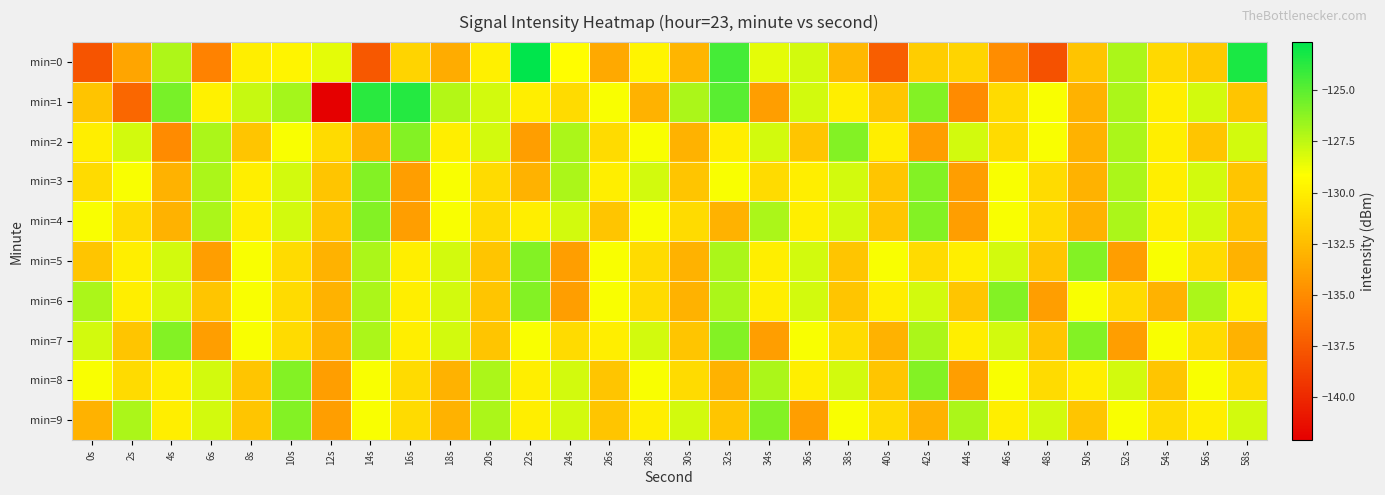

Reading right to left, extract all data points from this chart.

min=0: 58s=-123.4	56s=-131.9	54s=-131.1	52s=-127.0	50s=-132.1	48s=-137.9	46s=-134.9	44s=-131.2	42s=-131.6	40s=-137.2	38s=-132.7	36s=-128.0	34s=-128.5	32s=-124.4	30s=-132.8	28s=-129.7	26s=-133.5	24s=-129.2	22s=-122.7	20s=-129.9	18s=-133.3	16s=-131.3	14s=-137.5	12s=-128.4	10s=-129.7	8s=-129.9	6s=-135.5	4s=-127.1	2s=-133.7	0s=-137.8
min=1: 58s=-132.0	56s=-128.0	54s=-130.0	52s=-127.0	50s=-133.0	48s=-129.0	46s=-131.0	44s=-135.0	42s=-126.0	40s=-132.0	38s=-130.0	36s=-128.0	34s=-134.0	32s=-125.0	30s=-127.0	28s=-133.0	26s=-129.0	24s=-131.0	22s=-130.0	20s=-128.0	18s=-127.3	16s=-123.6	14s=-123.8	12s=-142.1	10s=-126.9	8s=-127.7	6s=-129.8	4s=-125.7	2s=-136.8	0s=-132.1
min=2: 58s=-128.0	56s=-132.0	54s=-130.0	52s=-127.0	50s=-133.0	48s=-129.0	46s=-131.0	44s=-128.0	42s=-134.0	40s=-130.0	38s=-126.0	36s=-132.0	34s=-128.0	32s=-130.0	30s=-133.0	28s=-129.0	26s=-131.0	24s=-127.0	22s=-134.0	20s=-128.0	18s=-130.0	16s=-126.0	14s=-133.0	12s=-131.0	10s=-129.0	8s=-132.0	6s=-127.0	4s=-135.0	2s=-128.0	0s=-130.0
min=3: 58s=-132.0	56s=-128.0	54s=-130.0	52s=-127.0	50s=-133.0	48s=-131.0	46s=-129.0	44s=-134.0	42s=-126.0	40s=-132.0	38s=-128.0	36s=-130.0	34s=-131.0	32s=-129.0	30s=-132.0	28s=-128.0	26s=-130.0	24s=-127.0	22s=-133.0	20s=-131.0	18s=-129.0	16s=-134.0	14s=-126.0	12s=-132.0	10s=-128.0	8s=-130.0	6s=-127.0	4s=-133.0	2s=-129.0	0s=-131.0
min=4: 58s=-132.0	56s=-128.0	54s=-130.0	52s=-127.0	50s=-133.0	48s=-131.0	46s=-129.0	44s=-134.0	42s=-126.0	40s=-132.0	38s=-128.0	36s=-130.0	34s=-127.0	32s=-133.0	30s=-131.0	28s=-129.0	26s=-132.0	24s=-128.0	22s=-130.0	20s=-131.0	18s=-129.0	16s=-134.0	14s=-126.0	12s=-132.0	10s=-128.0	8s=-130.0	6s=-127.0	4s=-133.0	2s=-131.0	0s=-129.0
min=5: 58s=-133.0	56s=-131.0	54s=-129.0	52s=-134.0	50s=-126.0	48s=-132.0	46s=-128.0	44s=-130.0	42s=-131.0	40s=-129.0	38s=-132.0	36s=-128.0	34s=-130.0	32s=-127.0	30s=-133.0	28s=-131.0	26s=-129.0	24s=-134.0	22s=-126.0	20s=-132.0	18s=-128.0	16s=-130.0	14s=-127.0	12s=-133.0	10s=-131.0	8s=-129.0	6s=-134.0	4s=-128.0	2s=-130.0	0s=-132.0
min=6: 58s=-130.0	56s=-127.0	54s=-133.0	52s=-131.0	50s=-129.0	48s=-134.0	46s=-126.0	44s=-132.0	42s=-128.0	40s=-130.0	38s=-132.0	36s=-128.0	34s=-130.0	32s=-127.0	30s=-133.0	28s=-131.0	26s=-129.0	24s=-134.0	22s=-126.0	20s=-132.0	18s=-128.0	16s=-130.0	14s=-127.0	12s=-133.0	10s=-131.0	8s=-129.0	6s=-132.0	4s=-128.0	2s=-130.0	0s=-127.0
min=7: 58s=-133.0	56s=-131.0	54s=-129.0	52s=-134.0	50s=-126.0	48s=-132.0	46s=-128.0	44s=-130.0	42s=-127.0	40s=-133.0	38s=-131.0	36s=-129.0	34s=-134.0	32s=-126.0	30s=-132.0	28s=-128.0	26s=-130.0	24s=-131.0	22s=-129.0	20s=-132.0	18s=-128.0	16s=-130.0	14s=-127.0	12s=-133.0	10s=-131.0	8s=-129.0	6s=-134.0	4s=-126.0	2s=-132.0	0s=-128.0
min=8: 58s=-131.0	56s=-129.0	54s=-132.0	52s=-128.0	50s=-130.0	48s=-131.0	46s=-129.0	44s=-134.0	42s=-126.0	40s=-132.0	38s=-128.0	36s=-130.0	34s=-127.0	32s=-133.0	30s=-131.0	28s=-129.0	26s=-132.0	24s=-128.0	22s=-130.0	20s=-127.0	18s=-133.0	16s=-131.0	14s=-129.0	12s=-134.0	10s=-126.0	8s=-132.0	6s=-128.0	4s=-130.0	2s=-131.0	0s=-129.0
min=9: 58s=-128.0	56s=-130.0	54s=-131.0	52s=-129.0	50s=-132.0	48s=-128.0	46s=-130.0	44s=-127.0	42s=-133.0	40s=-131.0	38s=-129.0	36s=-134.0	34s=-126.0	32s=-132.0	30s=-128.0	28s=-130.0	26s=-132.0	24s=-128.0	22s=-130.0	20s=-127.0	18s=-133.0	16s=-131.0	14s=-129.0	12s=-134.0	10s=-126.0	8s=-132.0	6s=-128.0	4s=-130.0	2s=-127.0	0s=-133.0